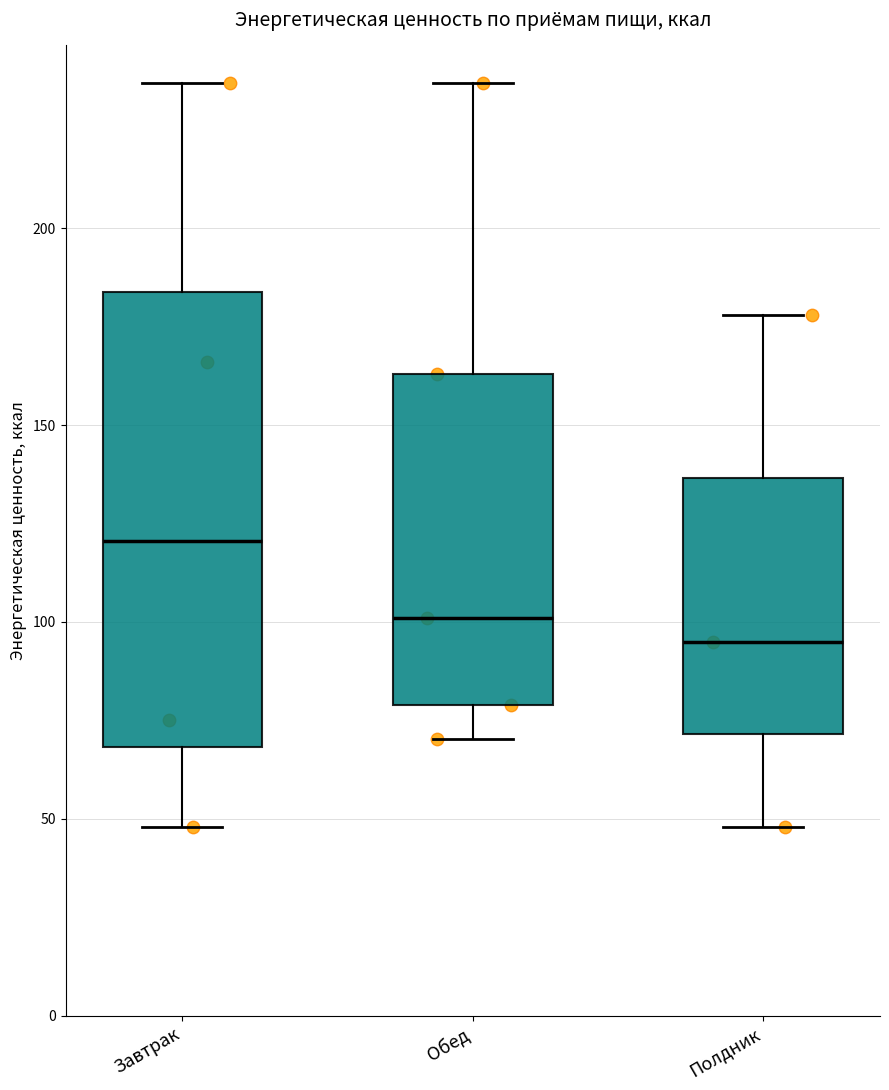

Which box's median line is the highest?

Завтрак